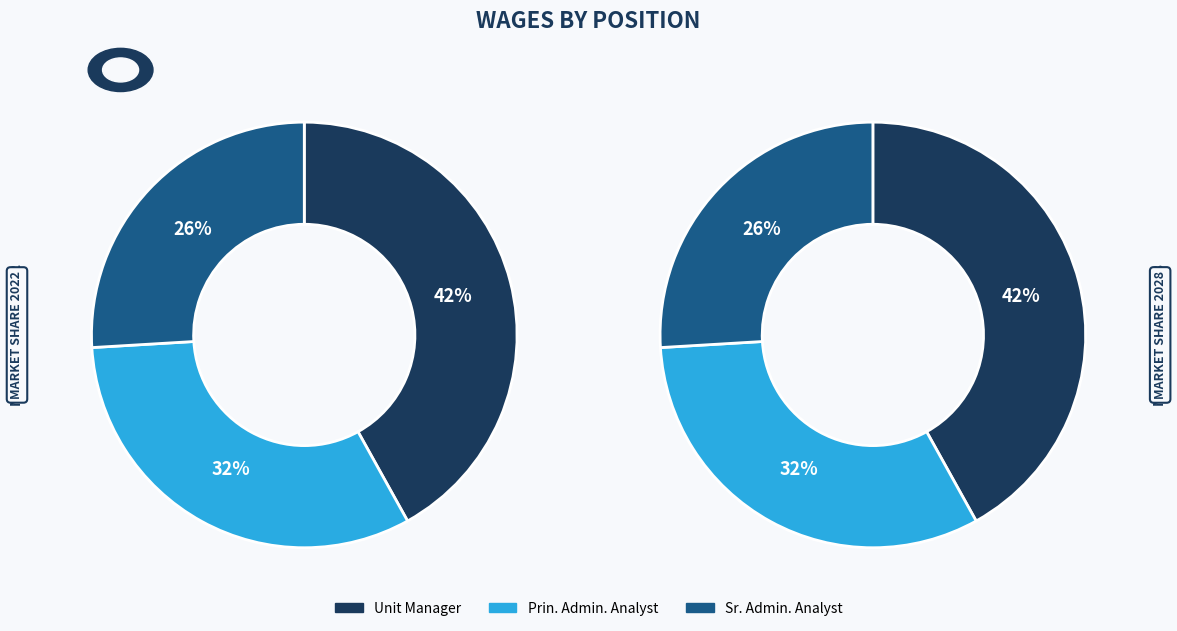

Count the number of slices in the pie.

3